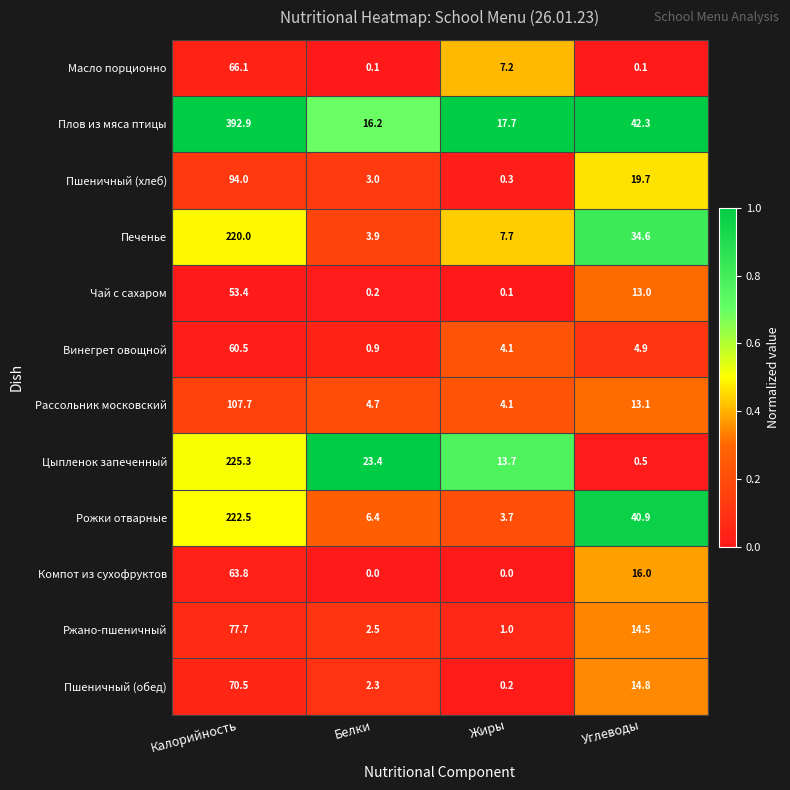

Which label corresponds to the largest value in the chart?

Калорийность